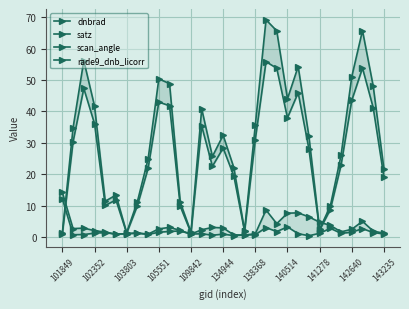

How many values in the scan_angle series are below 28?

15